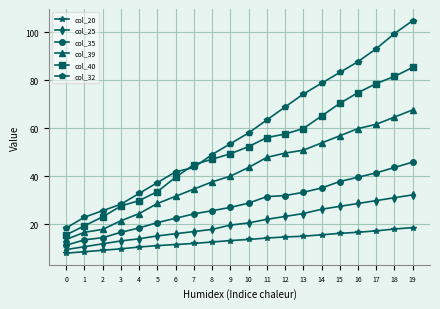

Rank the series by their average value, from lowest to highest.

col_20, col_25, col_35, col_39, col_40, col_32